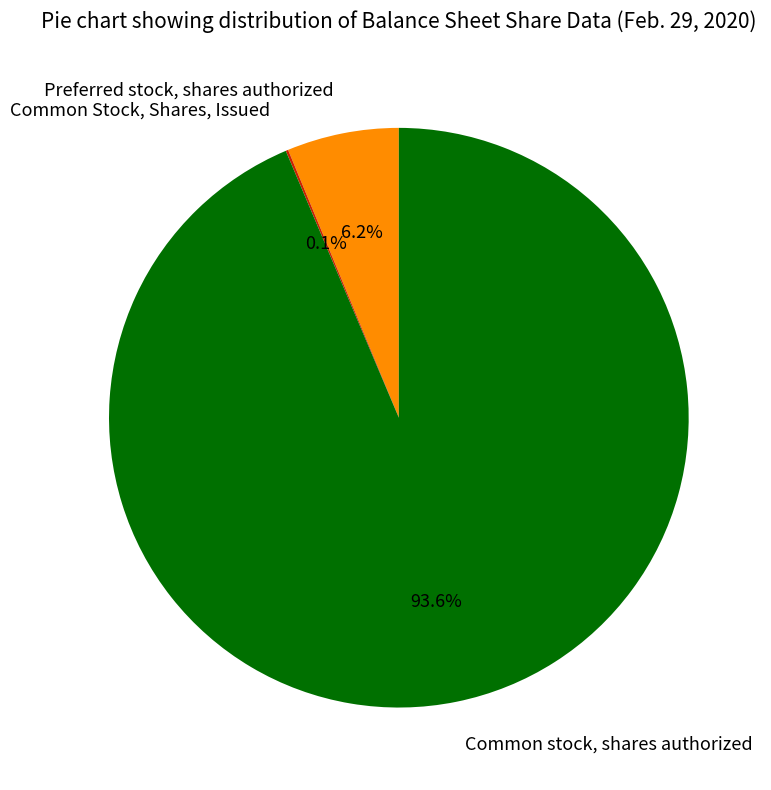

Does Common stock, shares authorized account for over 50% of the chart?

Yes